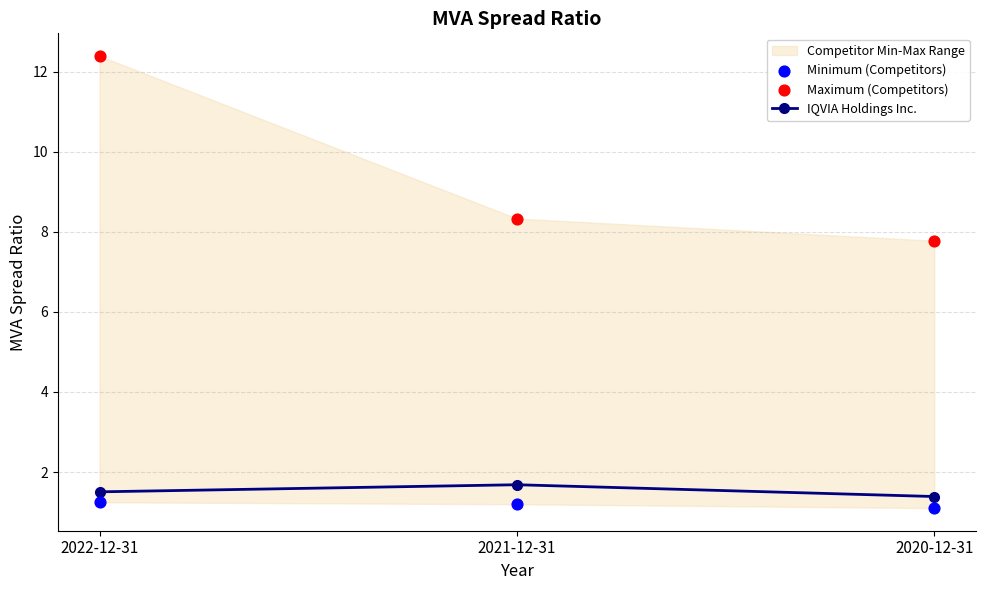

Which series has the widest spread of Y values?

Maximum (Competitors)